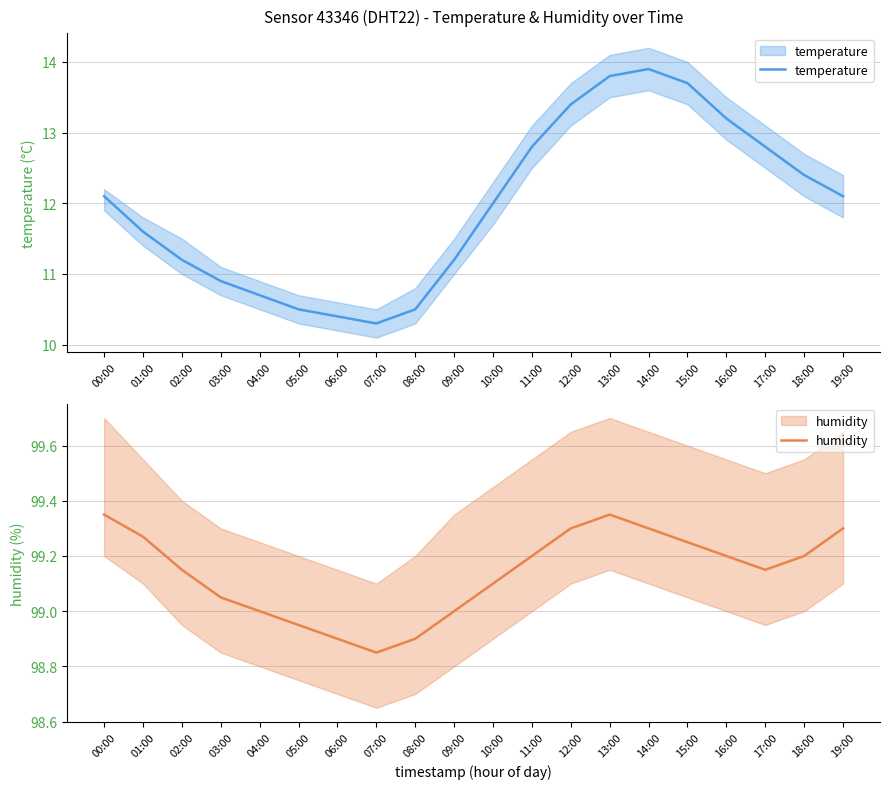

Rank the categories by humidity value from lowest to highest.

07:00, 06:00, 08:00, 05:00, 04:00, 09:00, 03:00, 10:00, 02:00, 17:00, 11:00, 16:00, 18:00, 15:00, 01:00, 12:00, 14:00, 19:00, 00:00, 13:00